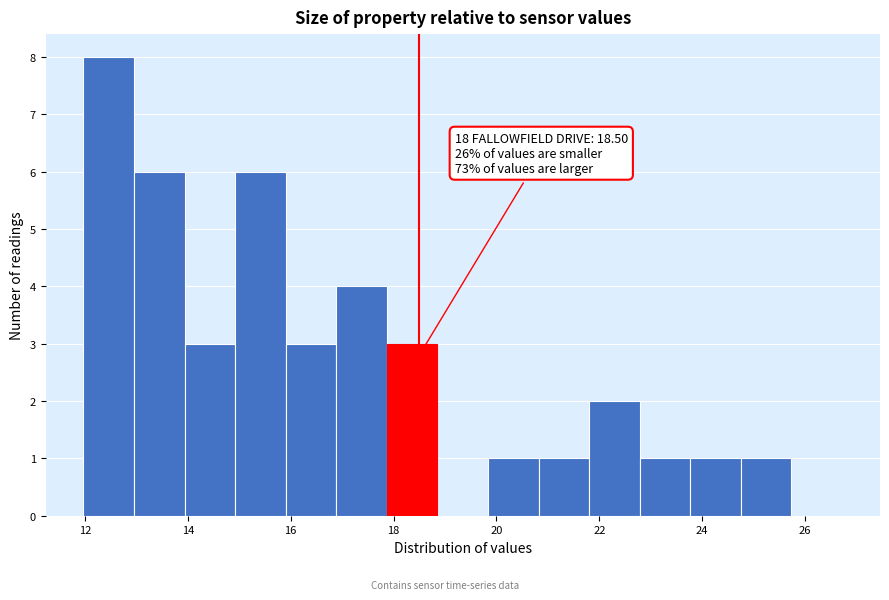

Over which range of the x-axis is the bar tallest?

12.0 to 13.0